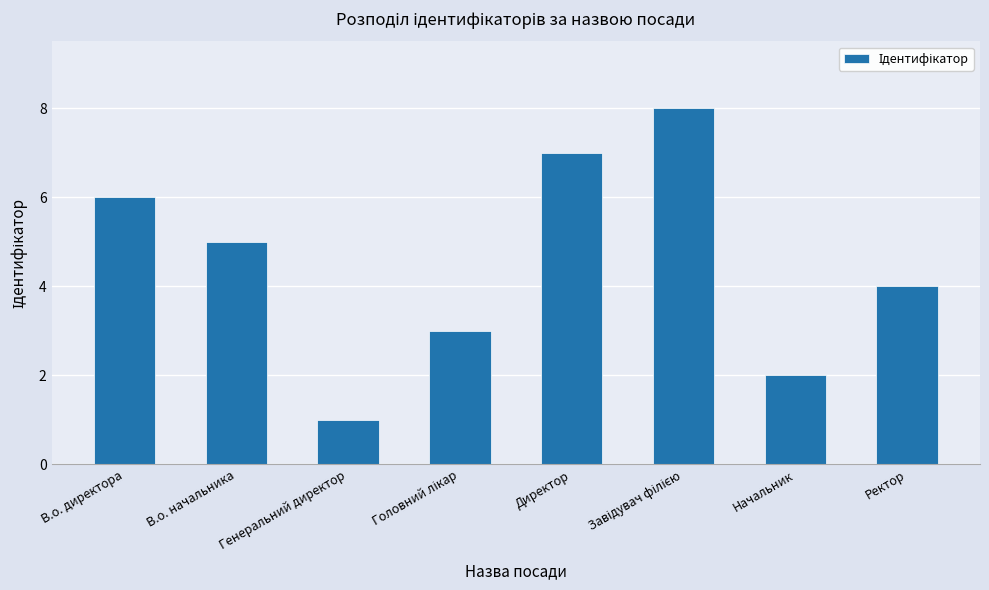

What is the difference between the second highest and minimum values?

6